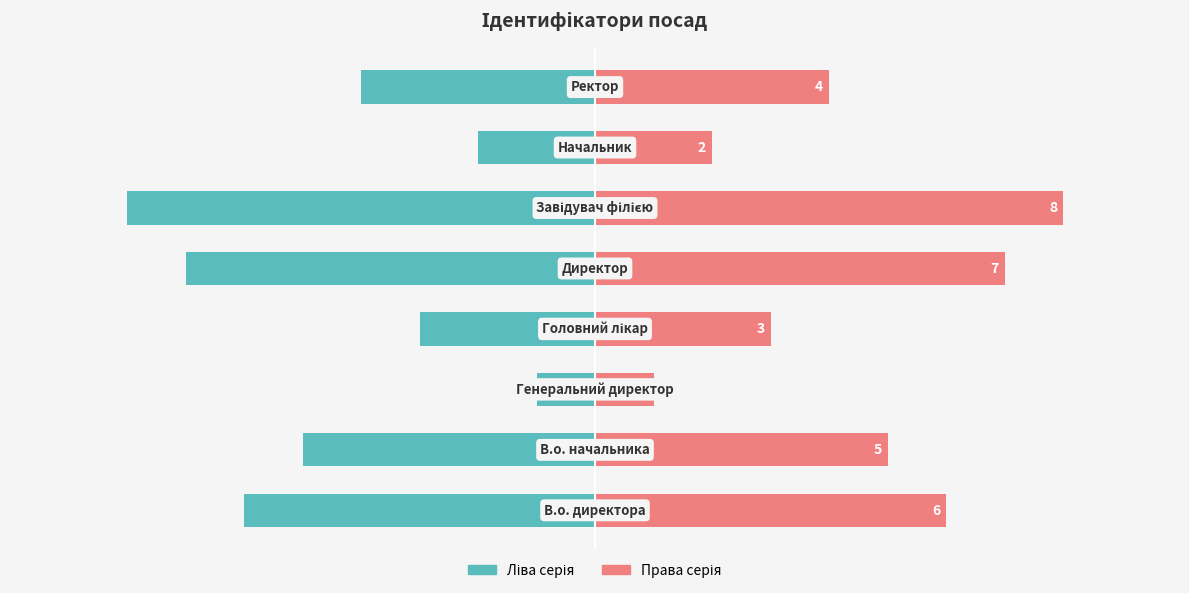

What is the smallest value displayed?

-8